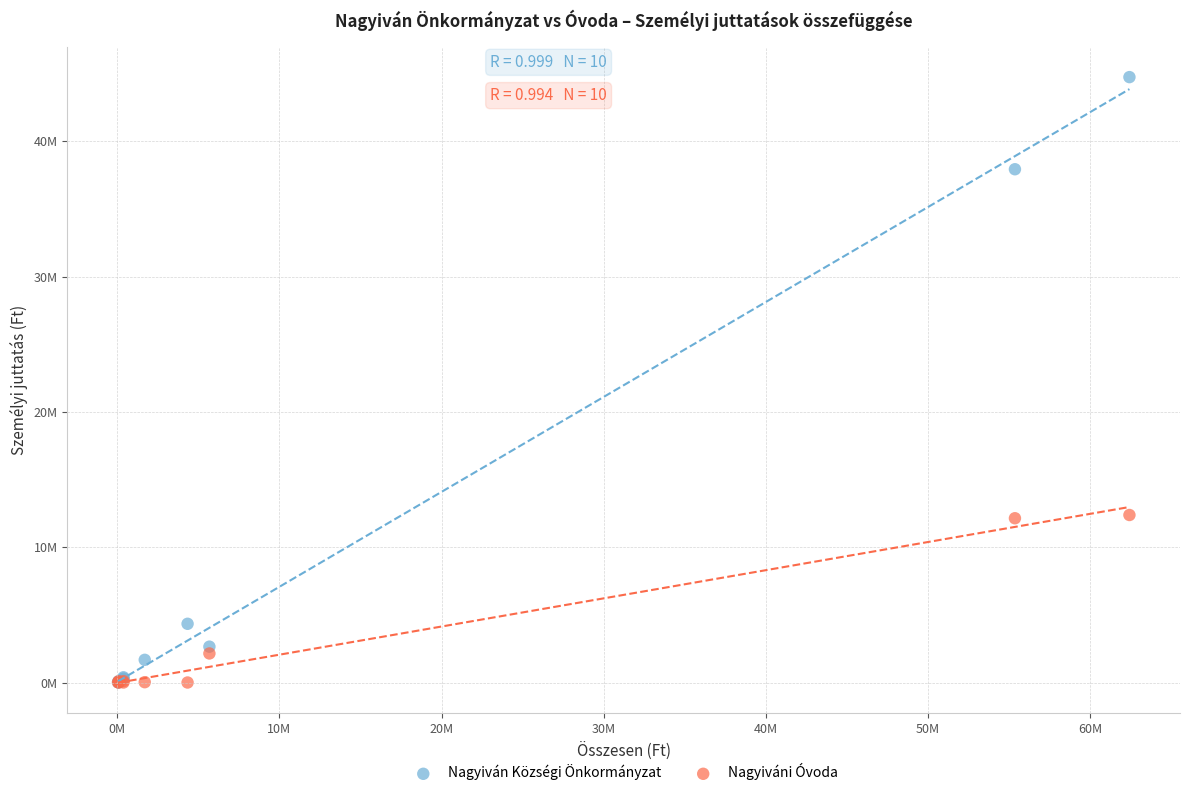

Which series reaches the maximum Y coordinate?

Nagyiván Községi Önkormányzat